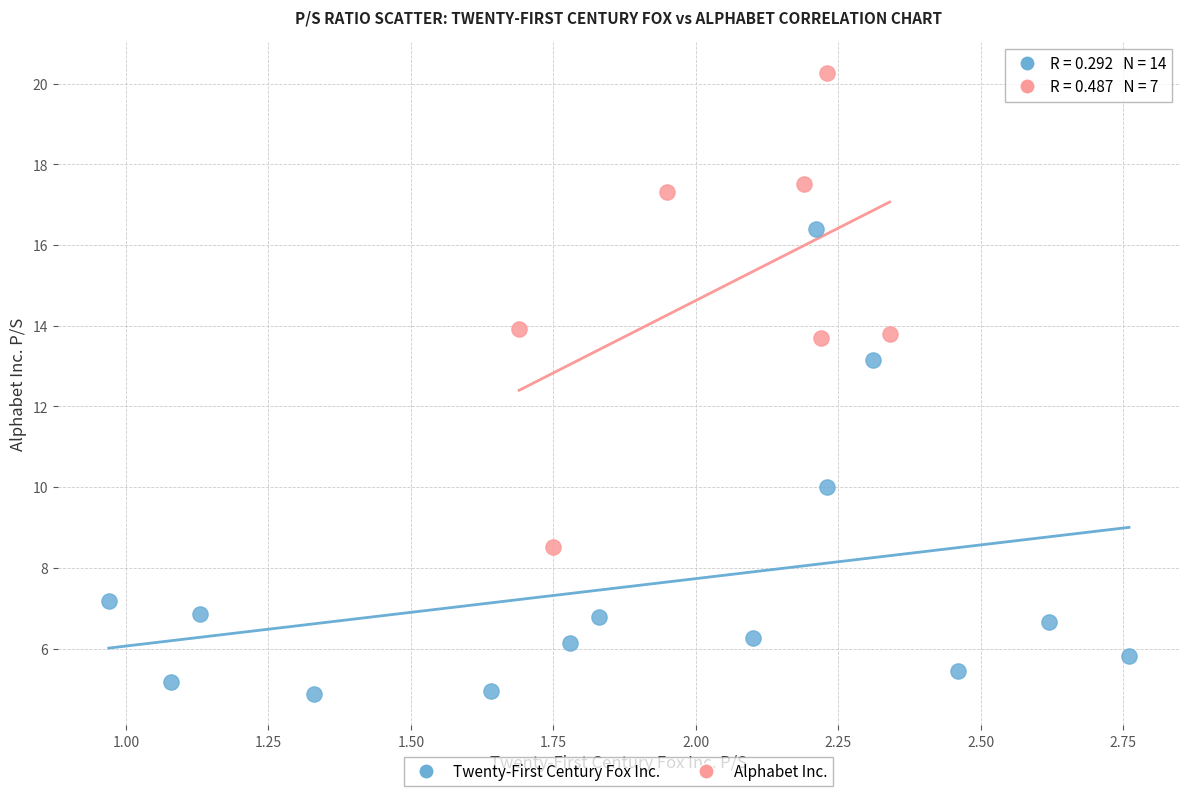

Which series reaches the minimum Y coordinate?

Twenty-First Century Fox Inc.